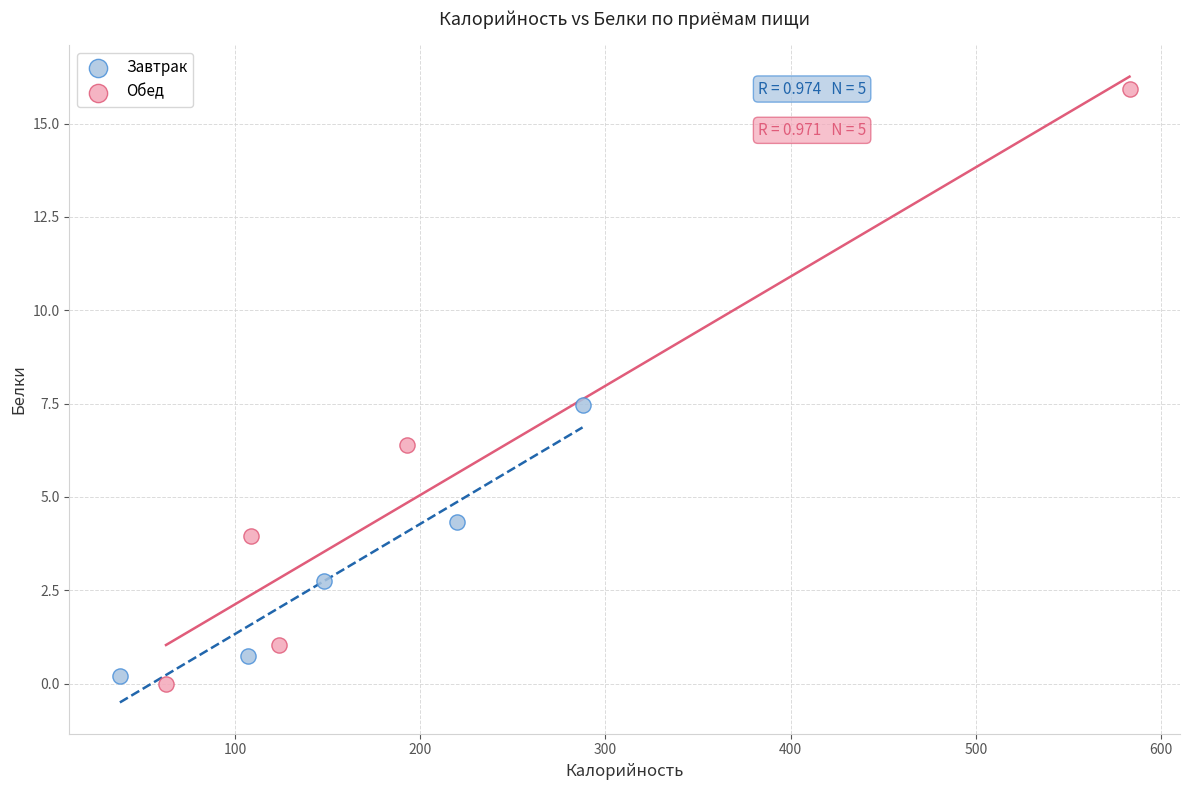

Which series has the widest spread of Y values?

Обед